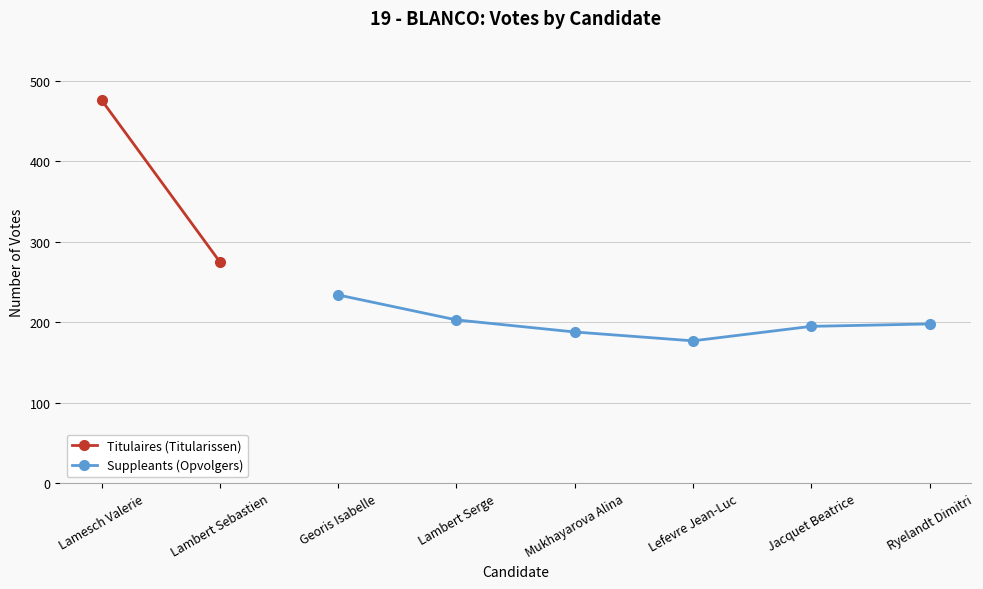

The Suppleants (Opvolgers) series shows 188 at Mukhayarova Alina. True or false?

True